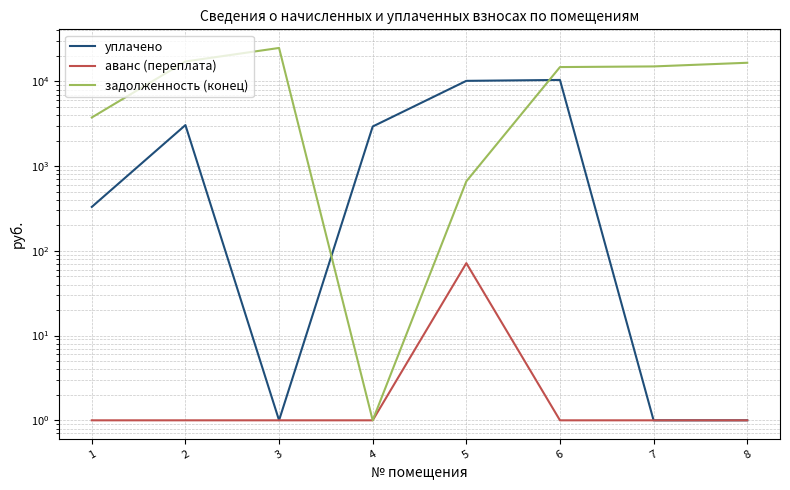

List the series in order of their peak value, lowest first.

аванс (переплата), уплачено, задолженность (конец)